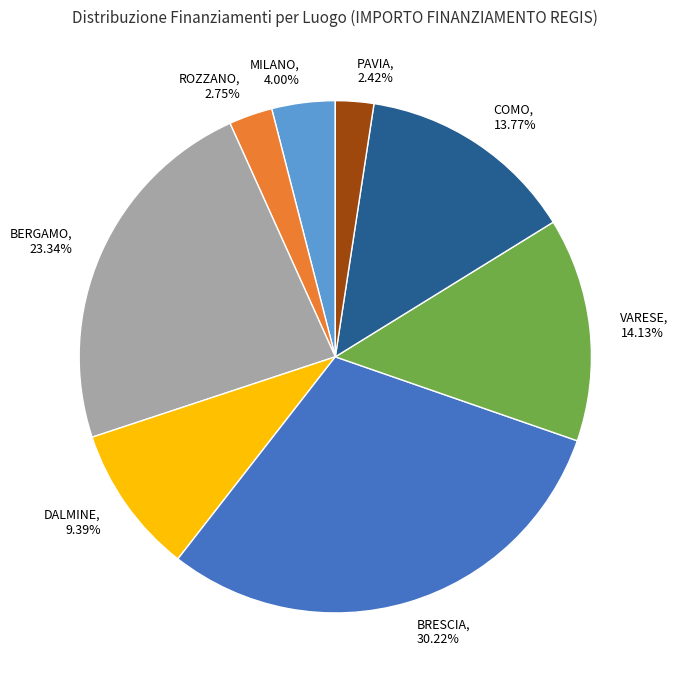

How many segments does this pie chart have?

8